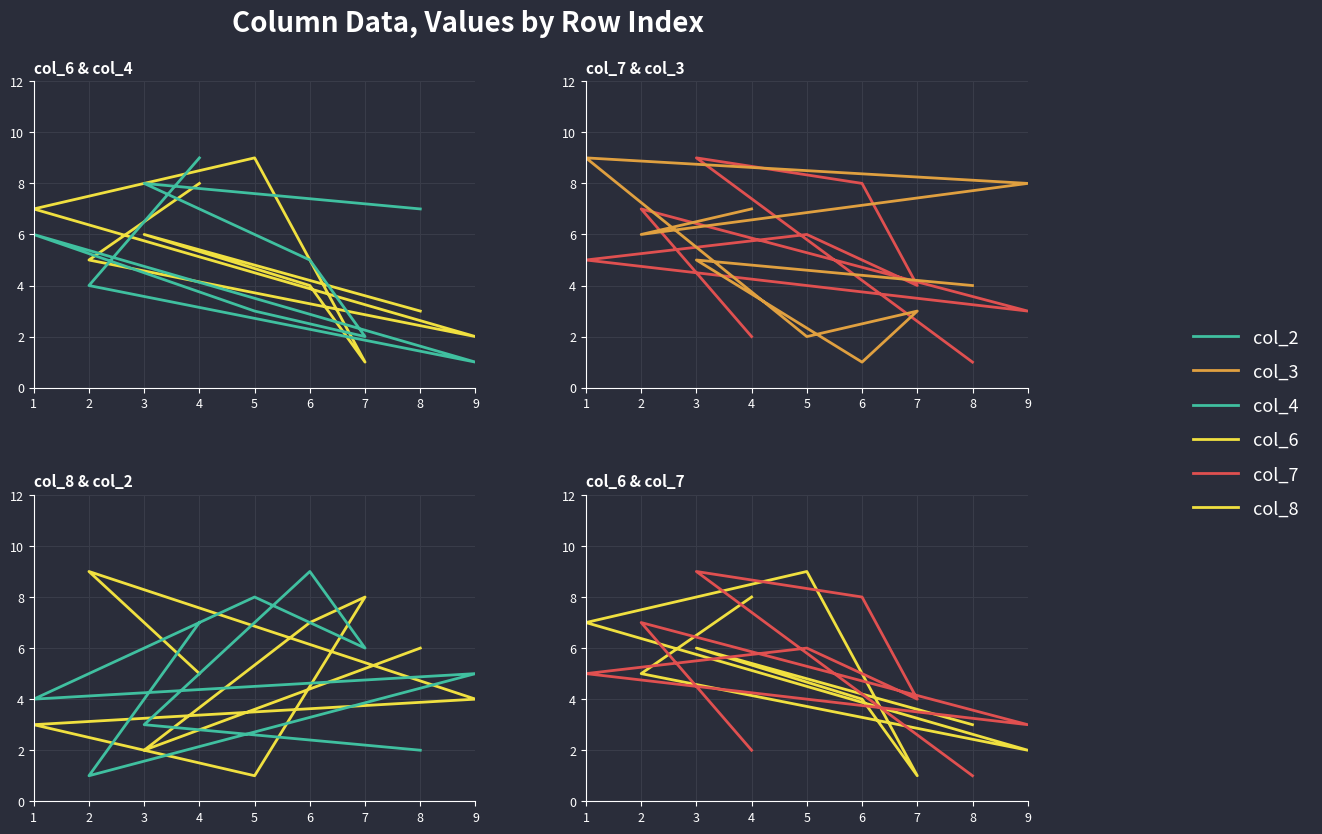

Is the value of col_3 at 5 greater than the value of col_7 at 3?

No